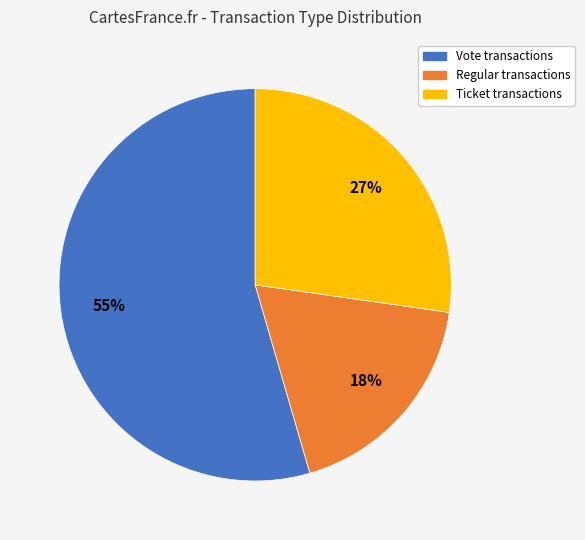

Is there a majority slice in this chart?

Yes